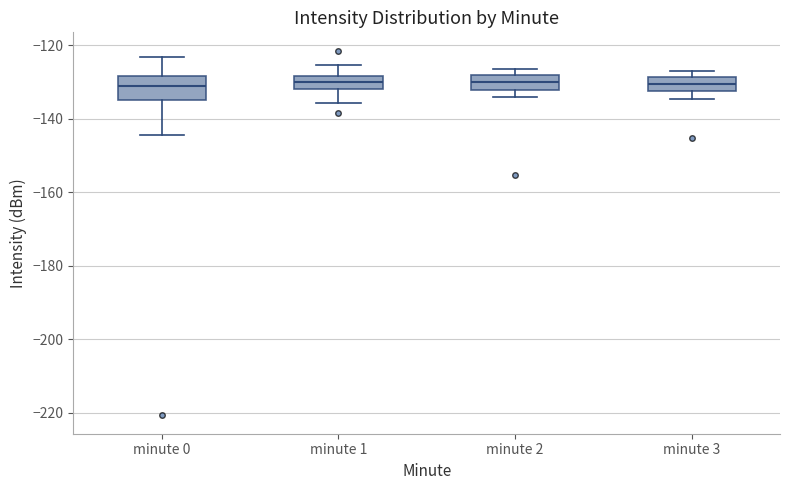

Reading left to right, read every box against the y-axis: the position of its median line, the range the box covers, and the ends of its whiskers. The values are not printed on the chart, so give them approximately, as read against the axis.

minute 0: median -132, box -134 to -128, whiskers -144 to -124
minute 1: median -130, box -132 to -128, whiskers -136 to -126
minute 2: median -130, box -132 to -128, whiskers -134 to -126
minute 3: median -130, box -132 to -128, whiskers -134 to -128 (just above the box's upper edge)